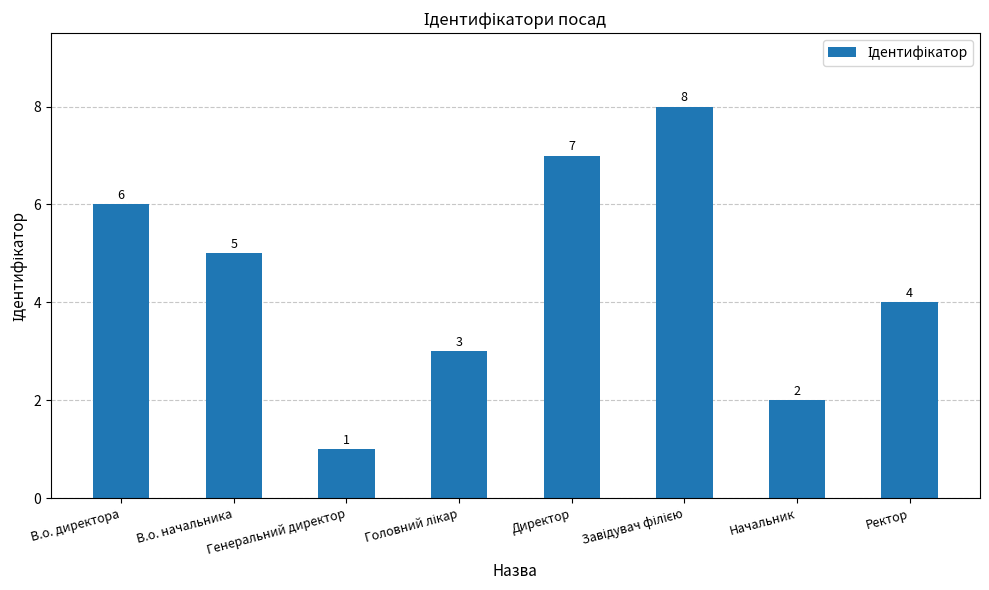

What is the change in value from В.о. директора to Директор?

+1